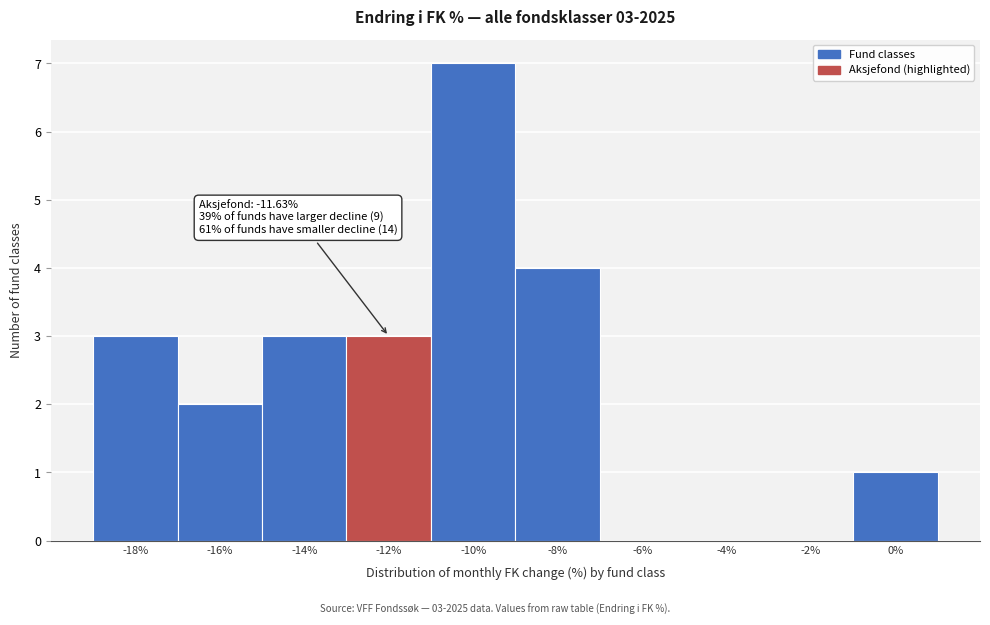

Reading left to right, transcribe all the data shown in this chart.

-18%=3	-16%=2	-14%=3	-12%=3	-10%=7	-8%=4	-6%=0	-4%=0	-2%=0	0%=1